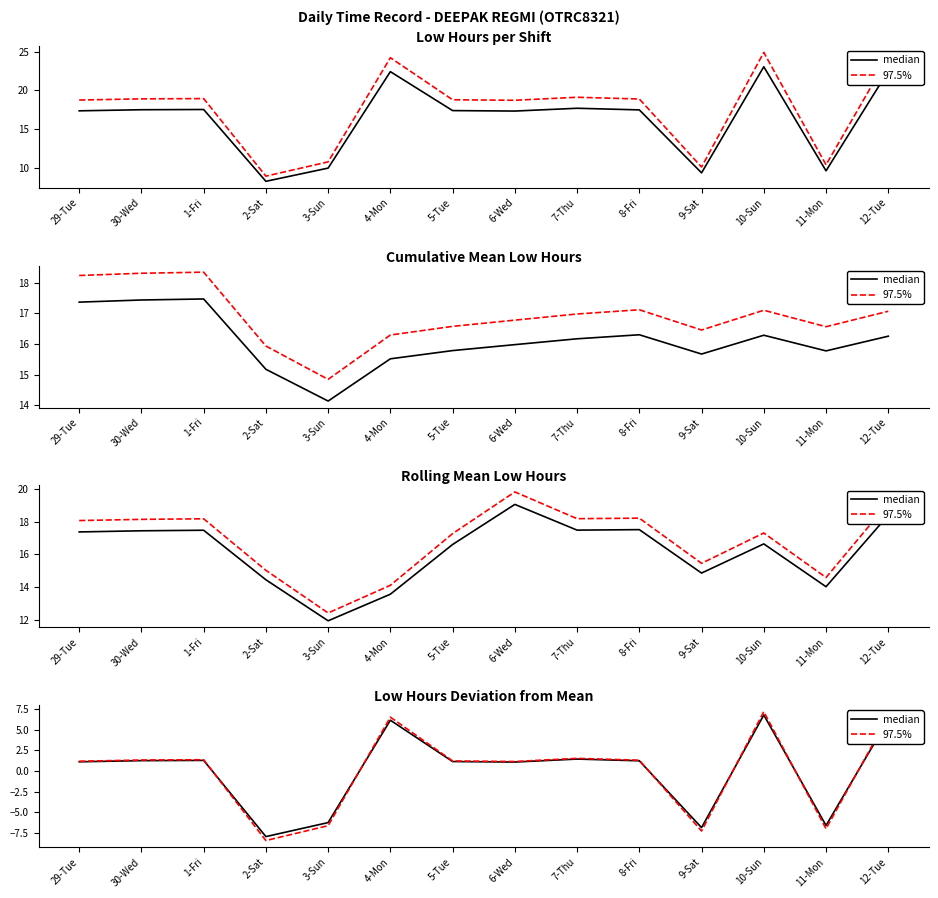

Where is median nearest to the value 0?

6-Wed